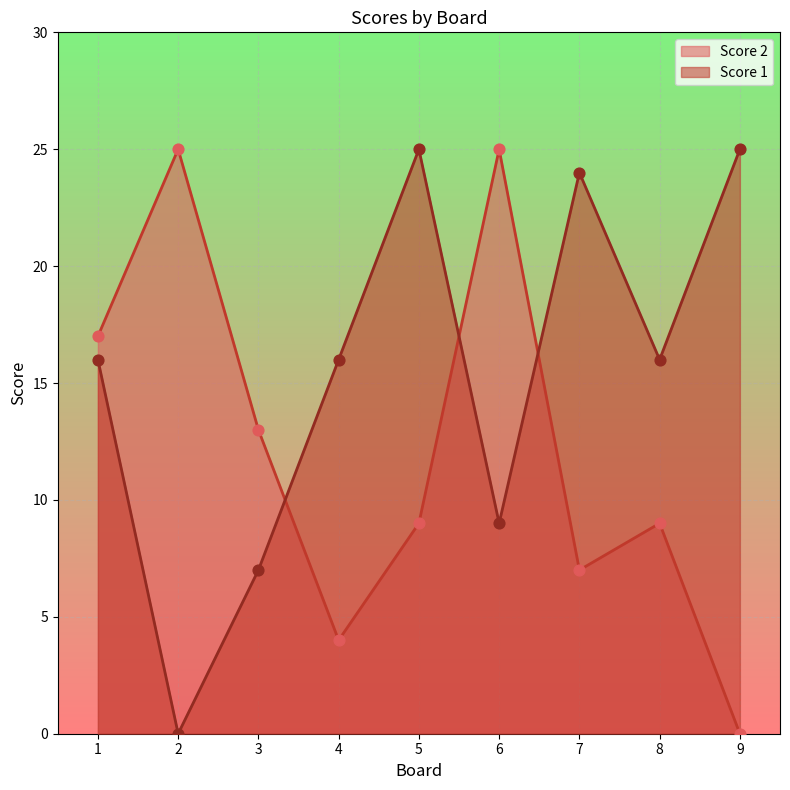

What is the total value across all series at 8?

25